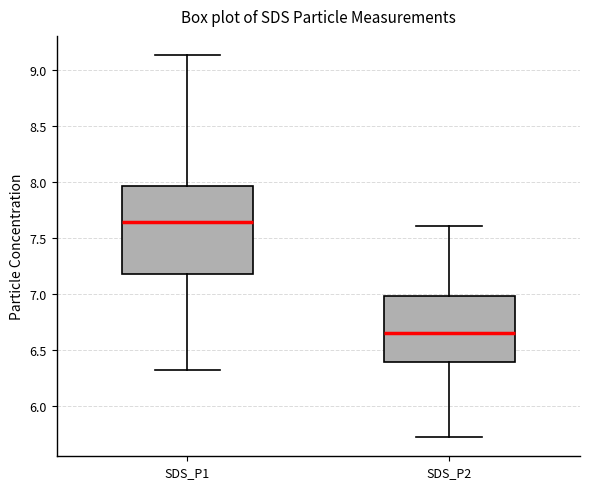

Which box's median line is the highest?

SDS_P1